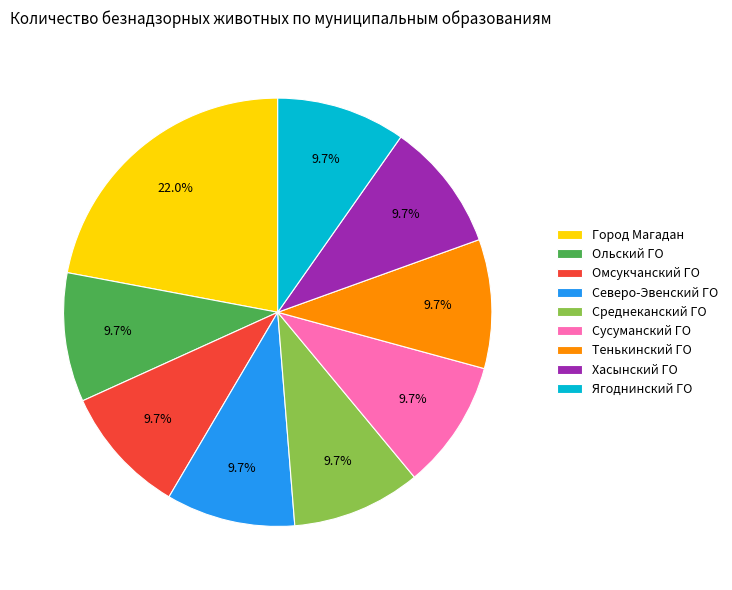

To the nearest percent, what percentage of the pie is Среднеканский ГО?

10%